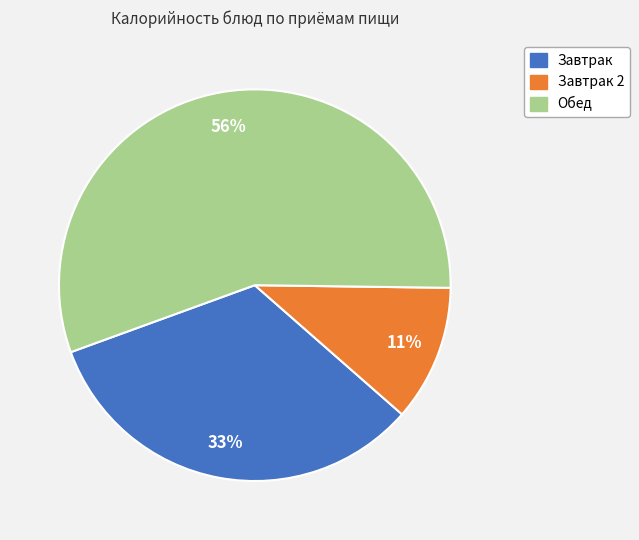

Is there any slice that represents more than half of the pie?

Yes